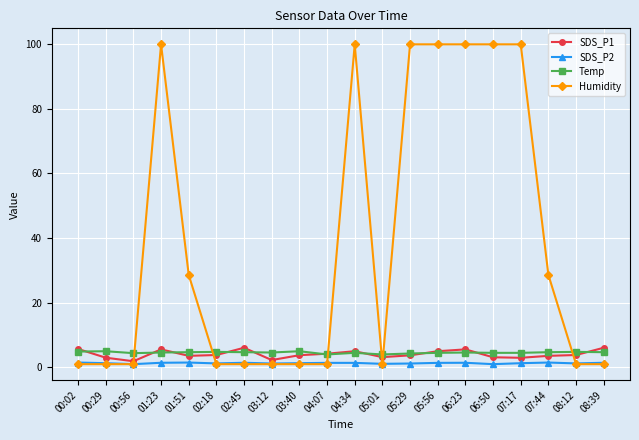

True or false: SDS_P1 has more than 2 interior local peaks.

True